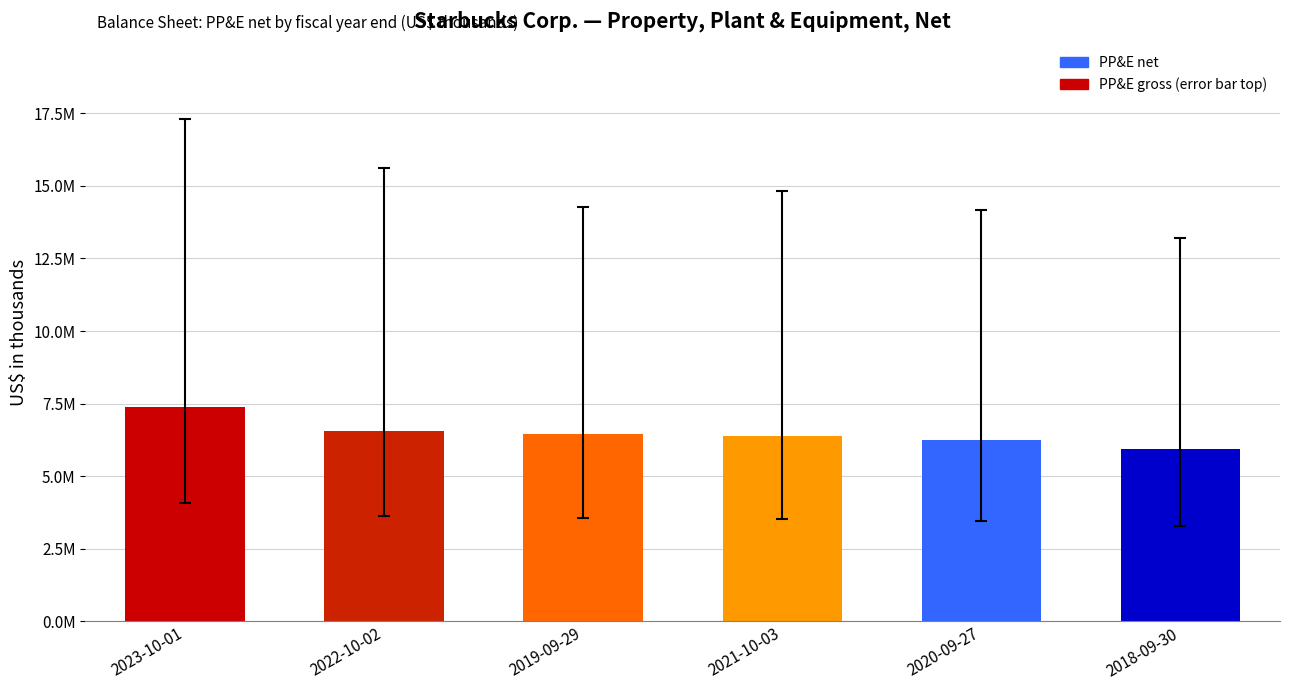

Read the value at 2022-10-02, to the nearest 10.

6560500